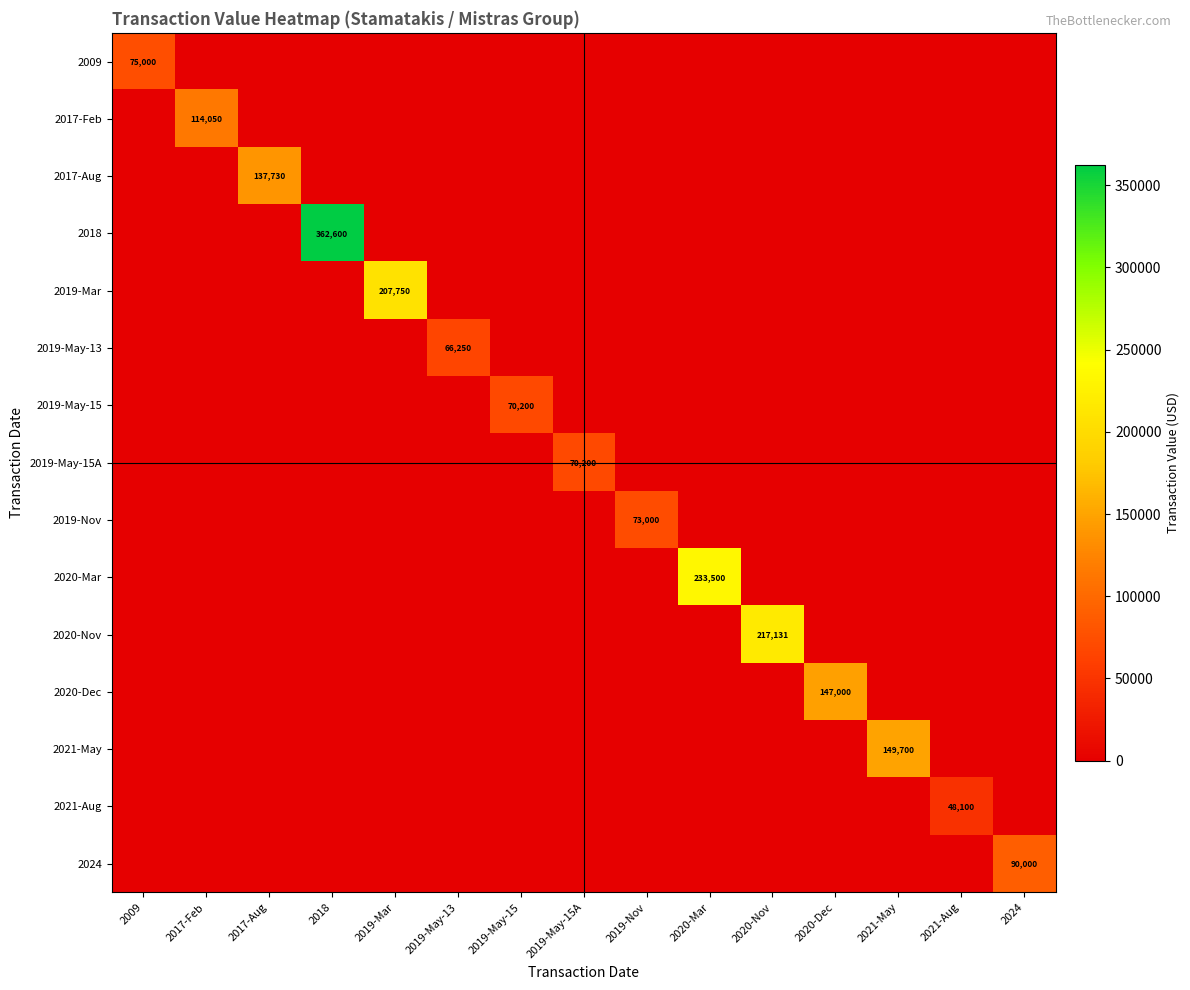

The 2020-Dec series shows 32992 at 2020-Dec. True or false?

False